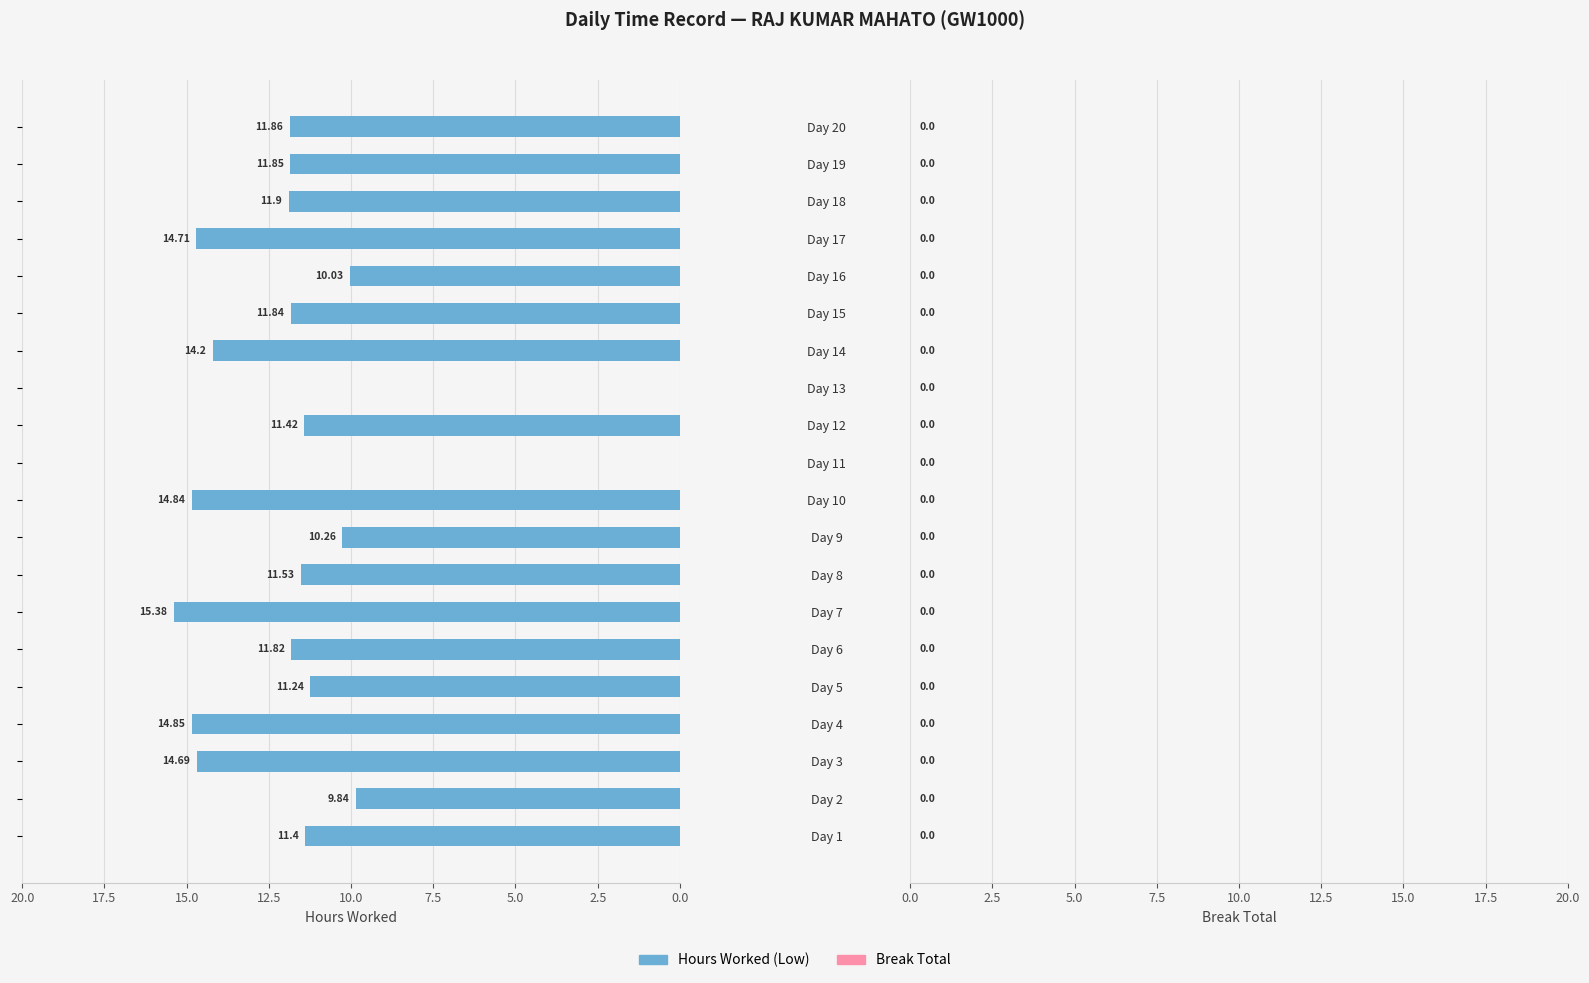

What is the sum of all values?

223.7